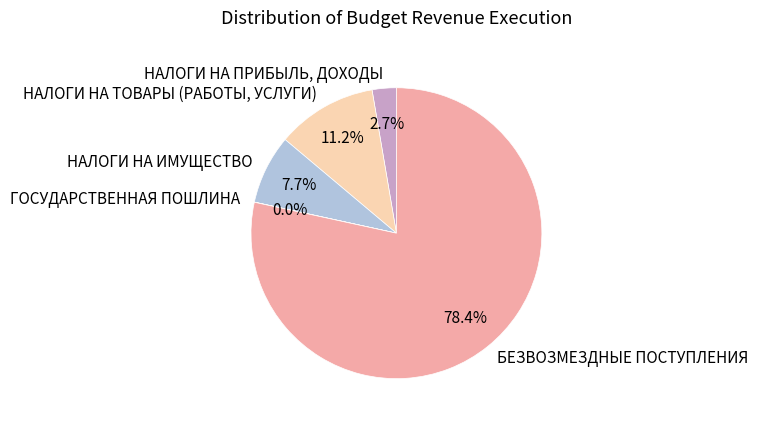

What is the ratio of the value at НАЛОГИ НА ИМУЩЕСТВО to the value at НАЛОГИ НА ТОВАРЫ (РАБОТЫ, УСЛУГИ)?

0.7